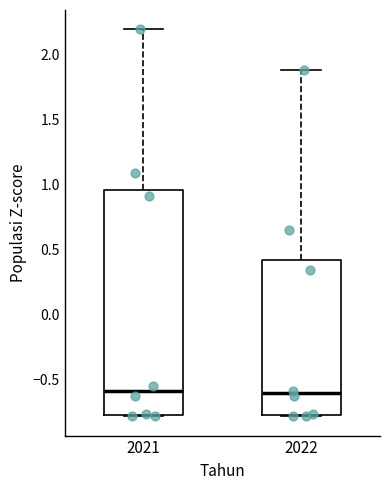

Comparing the boxes themselves (not the whiskers), which one is the tallest?

2021